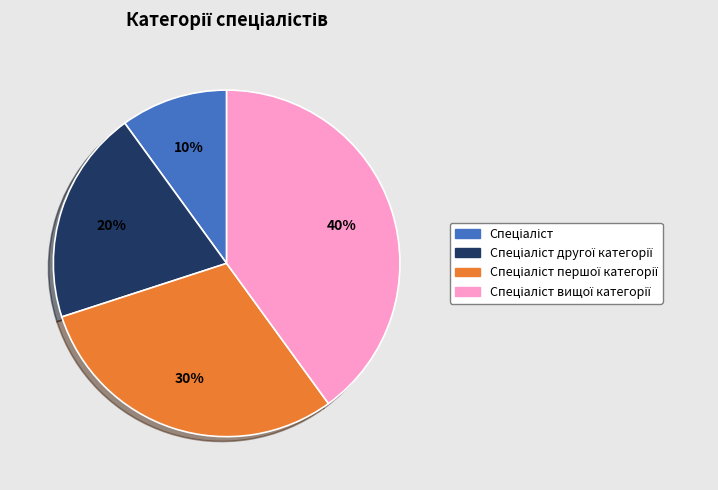

To the nearest percent, what is the difference between the largest and smallest slice percentages?

30%